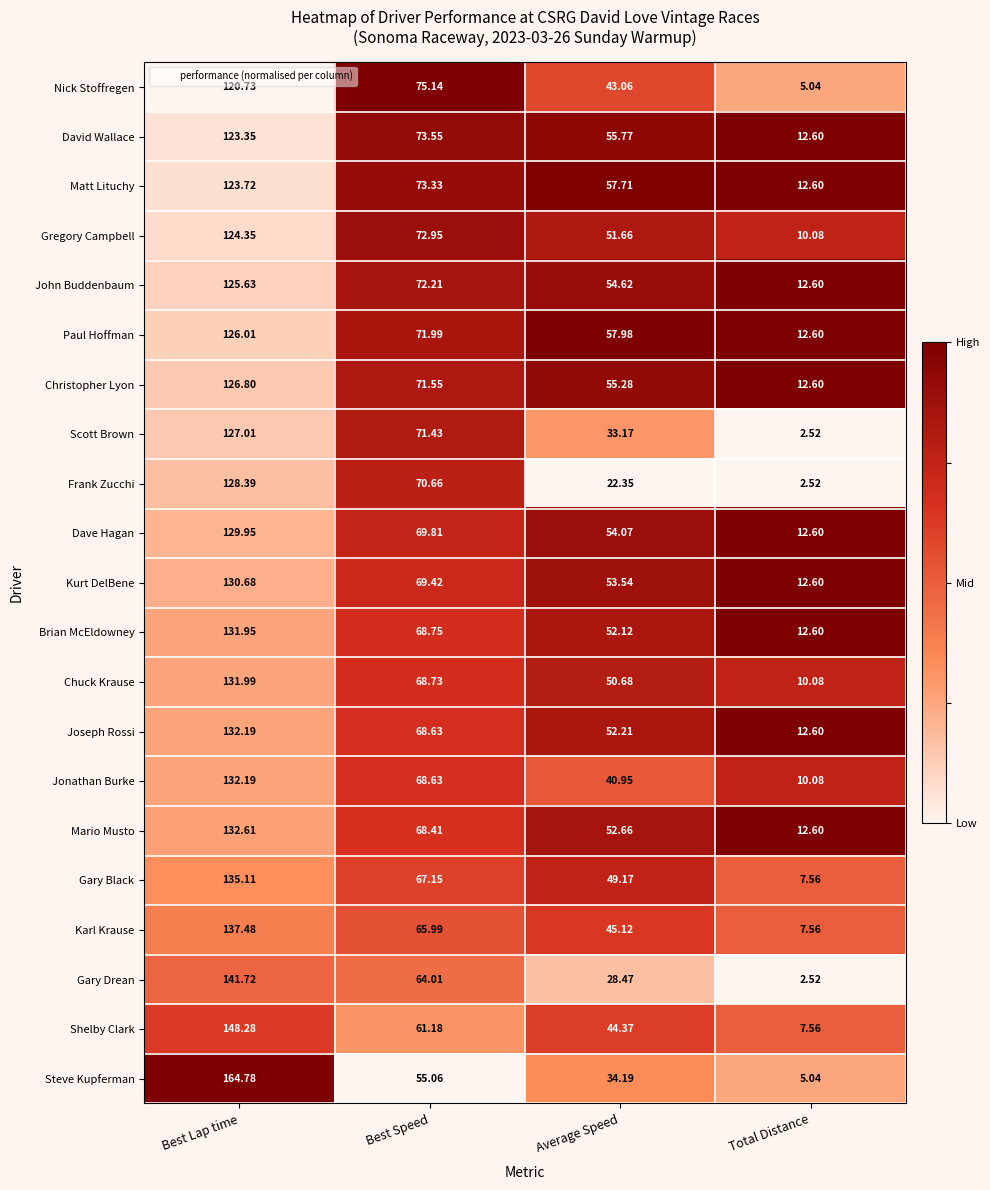

Where is Shelby Clark nearest to the value 77?

Best Speed